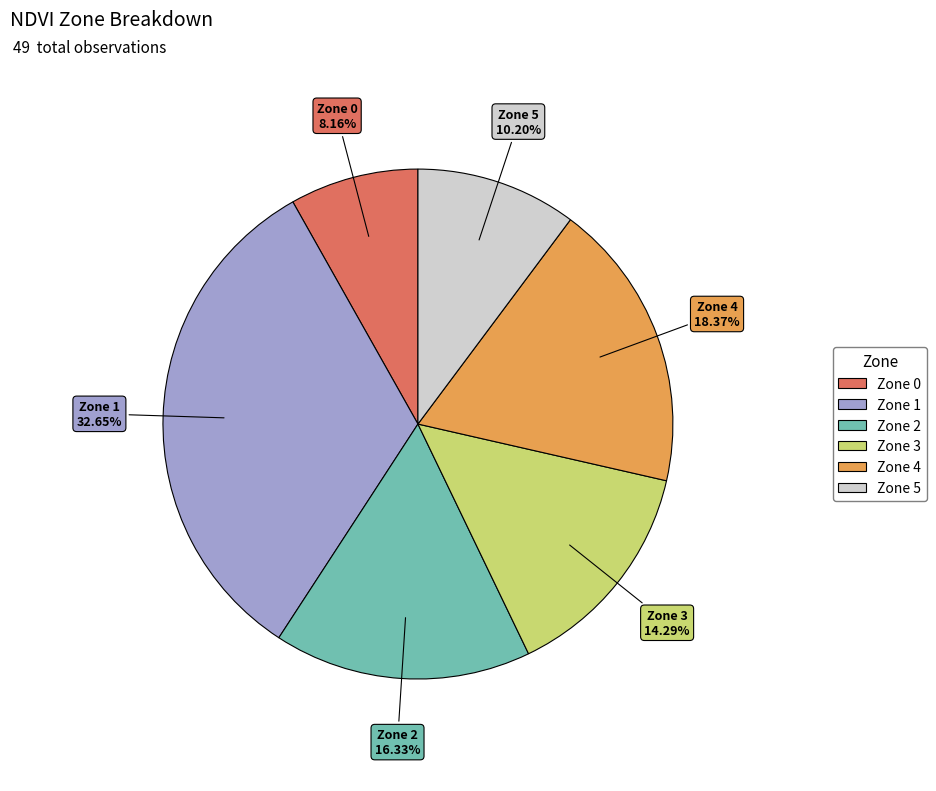

How many segments does this pie chart have?

6